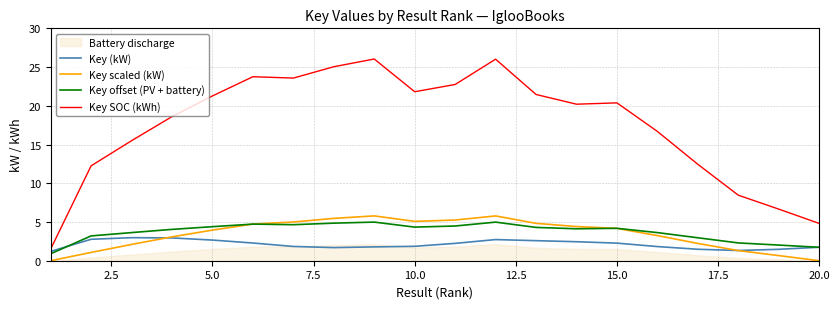

What is the average value of the Key (kW) series?

2.1